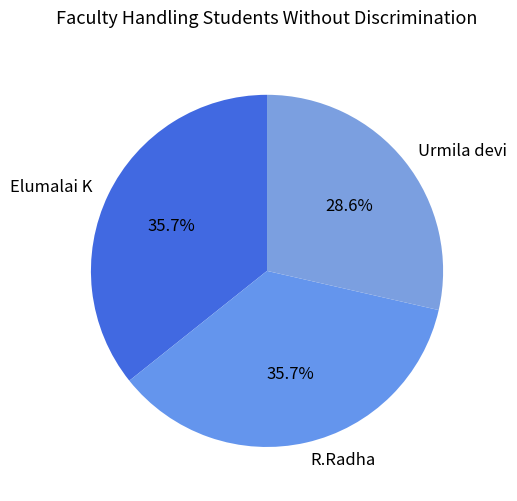

Does Elumalai K account for over 50% of the chart?

No